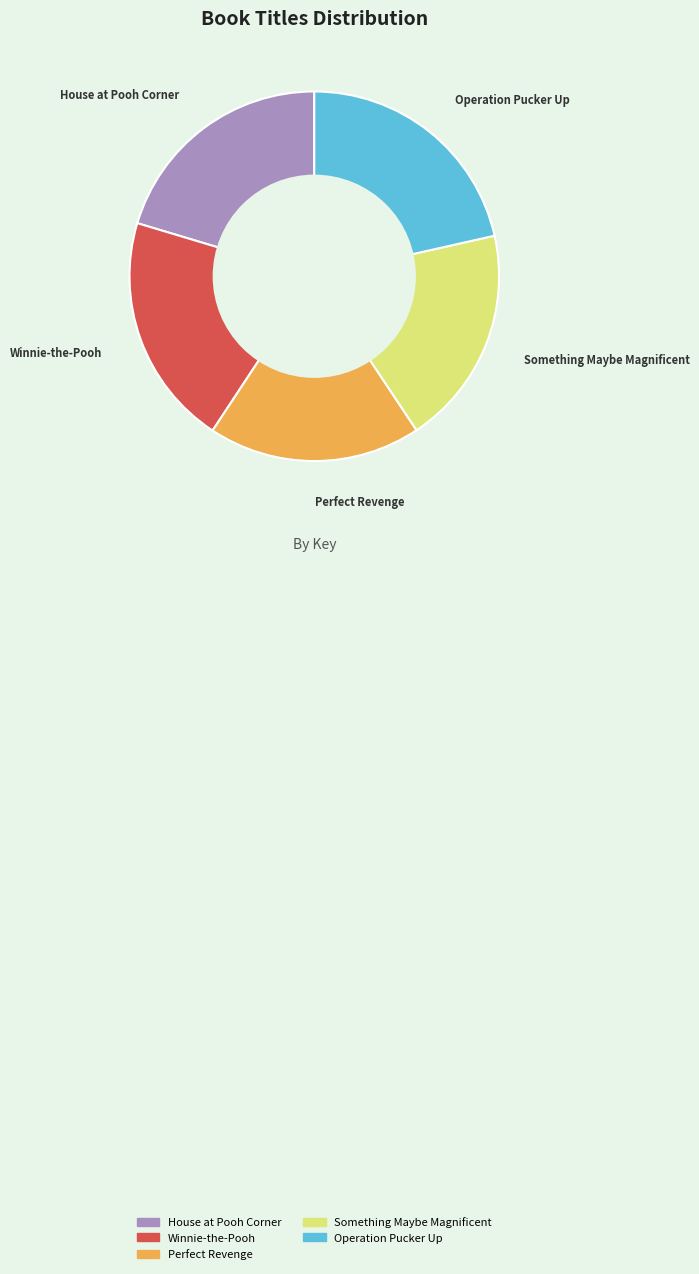

Is it true that Perfect Revenge is 19% of the pie?

True